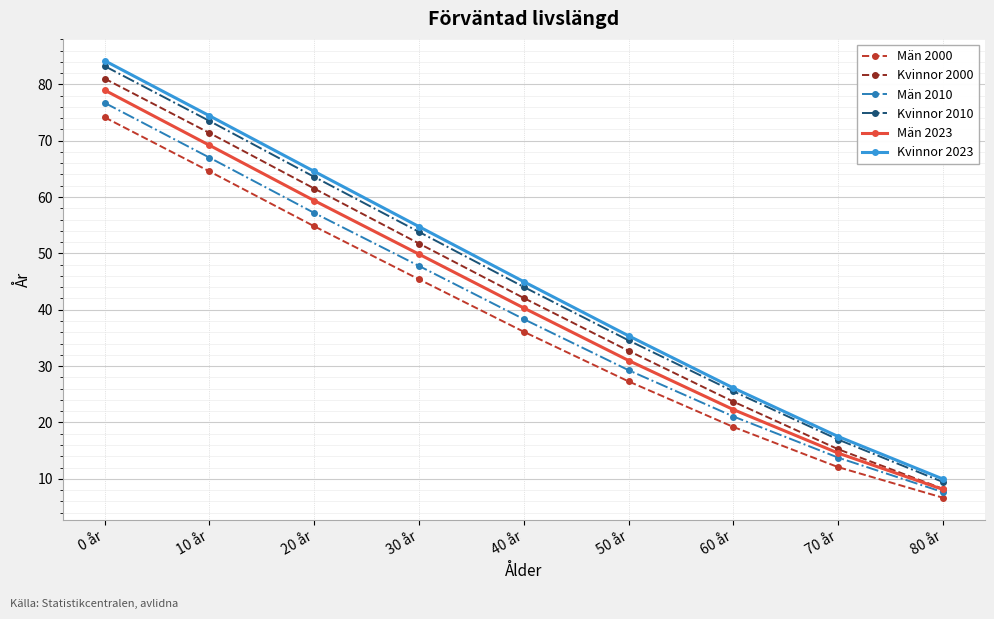

Where does the Män 2023 series first go above 40?

0 år